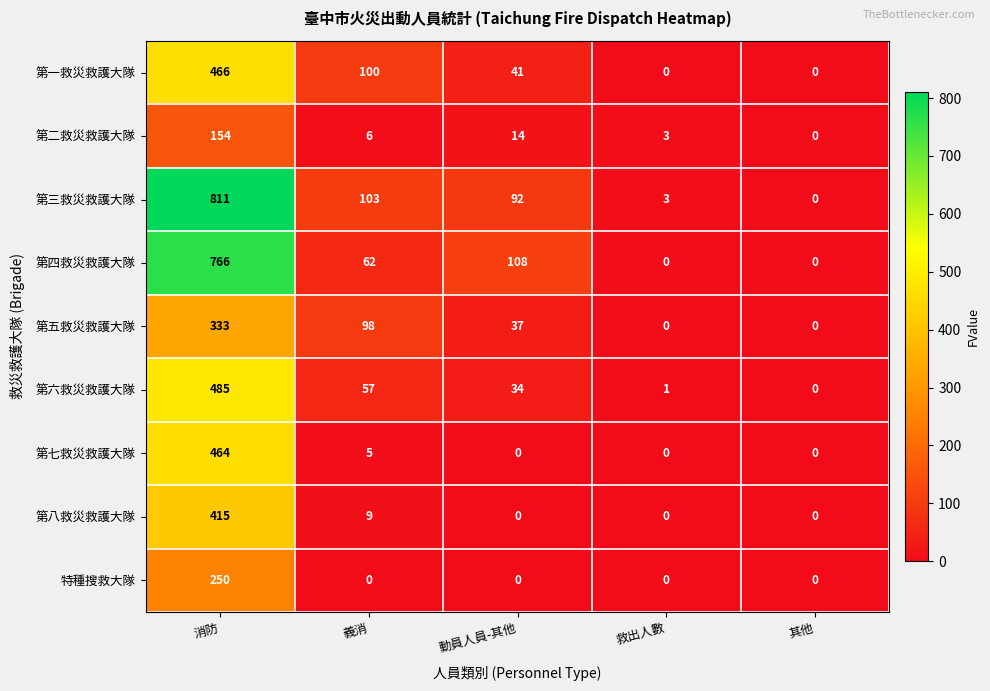

Count the number of categories in the chart.

5